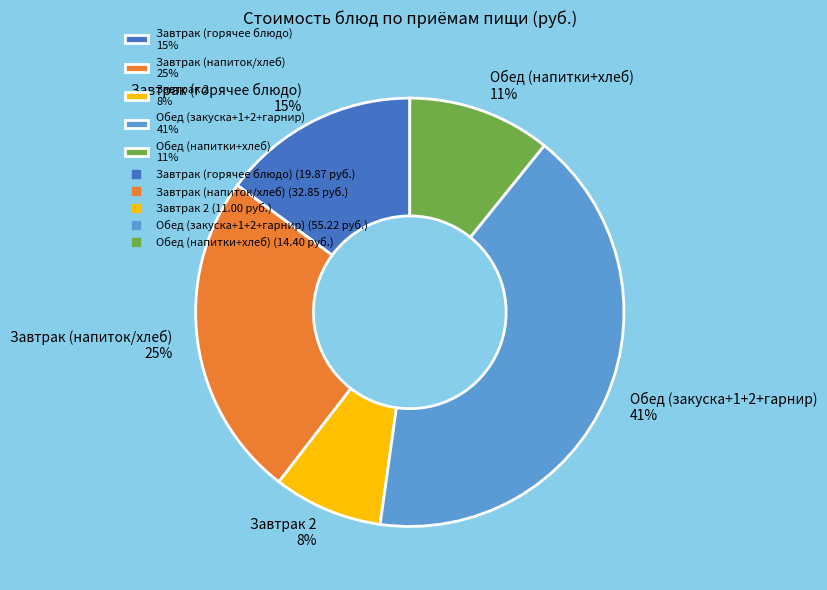

To the nearest percent, what is the average slice percentage?

20%